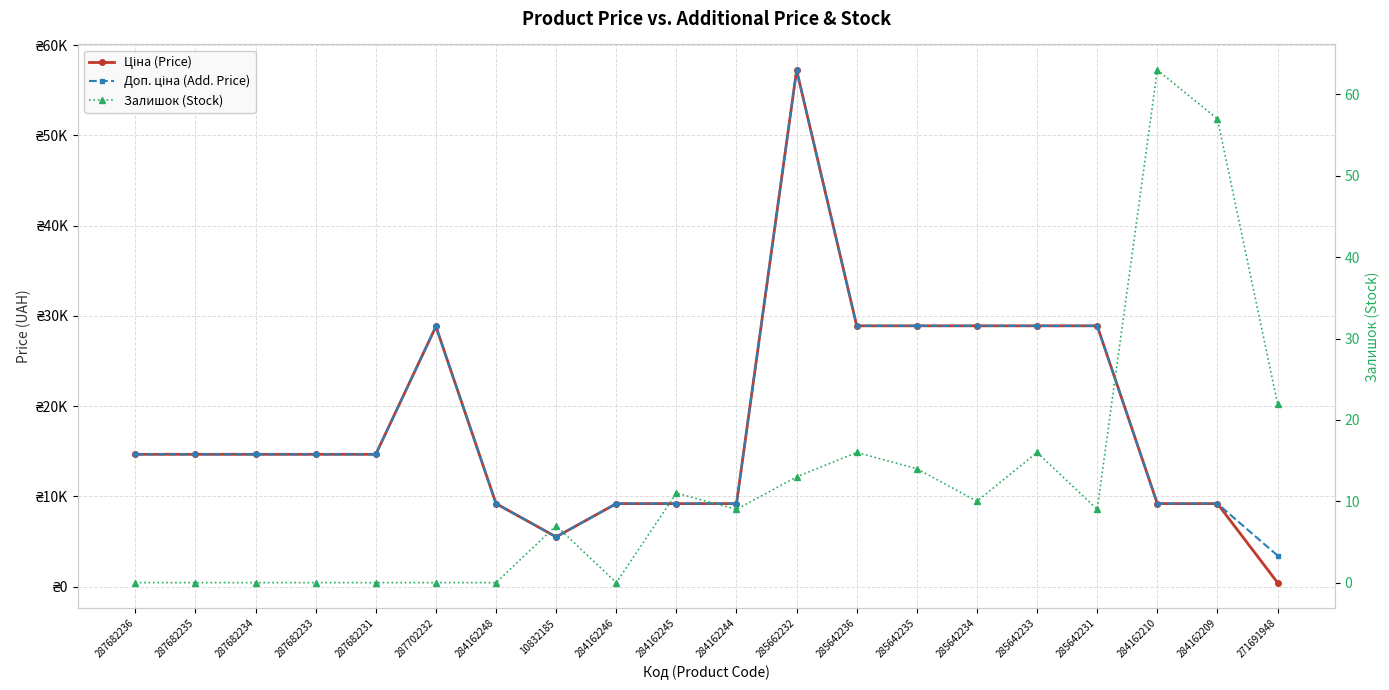

At which label does Доп. ціна (Add. Price) reach its minimum?

271691948